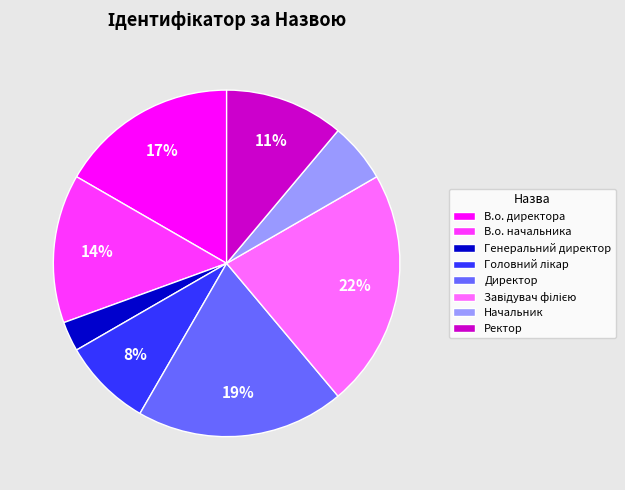

To the nearest percent, what is the difference between the largest and smallest slice percentages?

19%